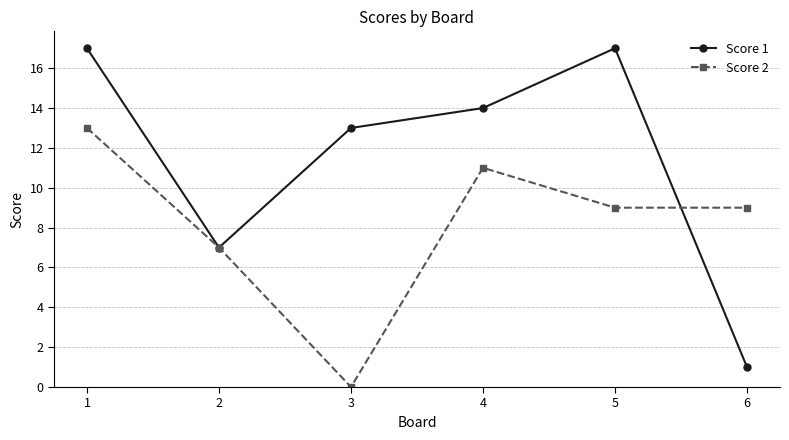

How many interior local peaks does the Score 2 series have?

1